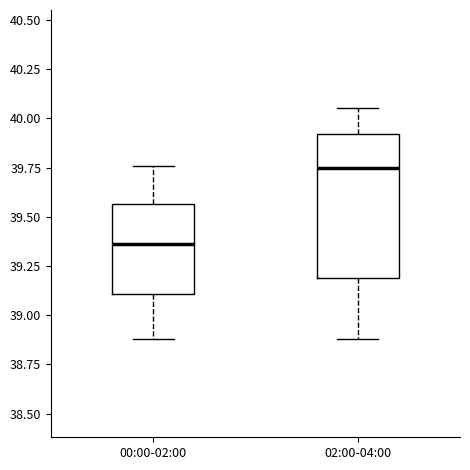

Reading left to right, transcribe this box plot: for each box, give where its median line is, the range the box spans, and where its two whiskers end, as read against the y-axis. The values are not printed on the chart, so give them approximately, as read against the axis.

00:00-02:00: median 39.35, box 39.10 to 39.55, whiskers 38.90 to 39.75
02:00-04:00: median 39.75, box 39.20 to 39.90, whiskers 38.90 to 40.05